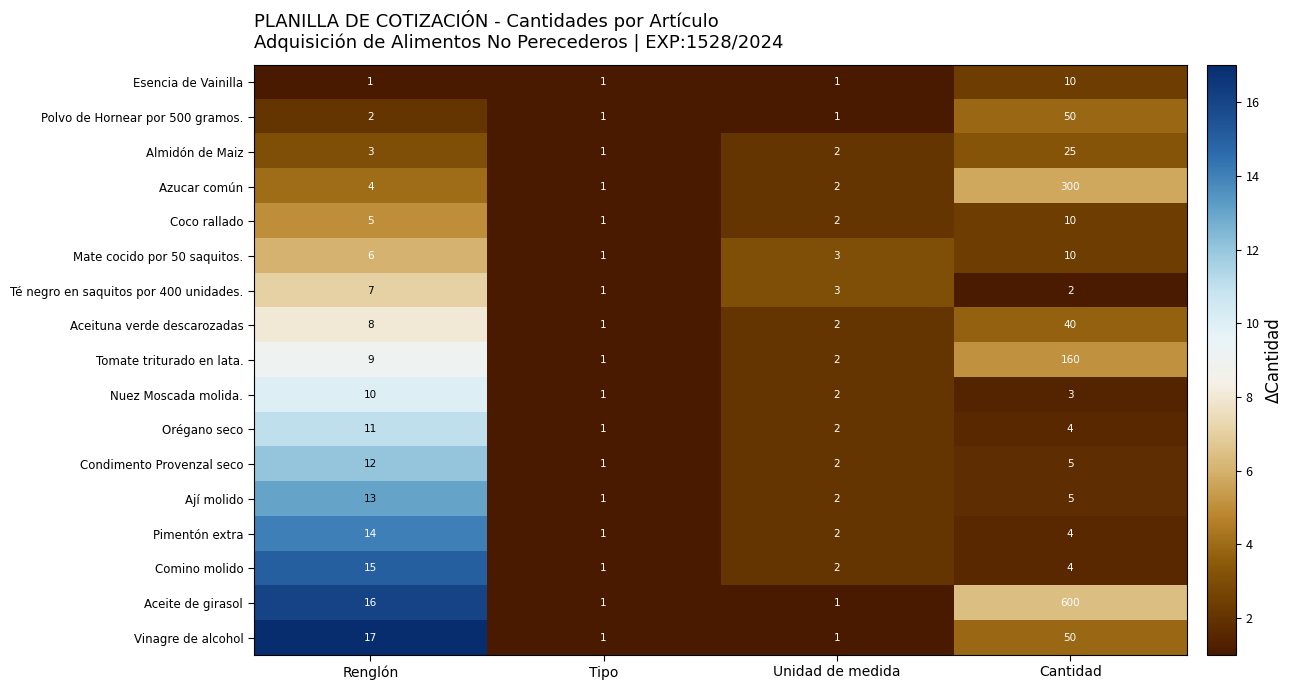

Which series has the largest total across all categories?

Aceite de girasol